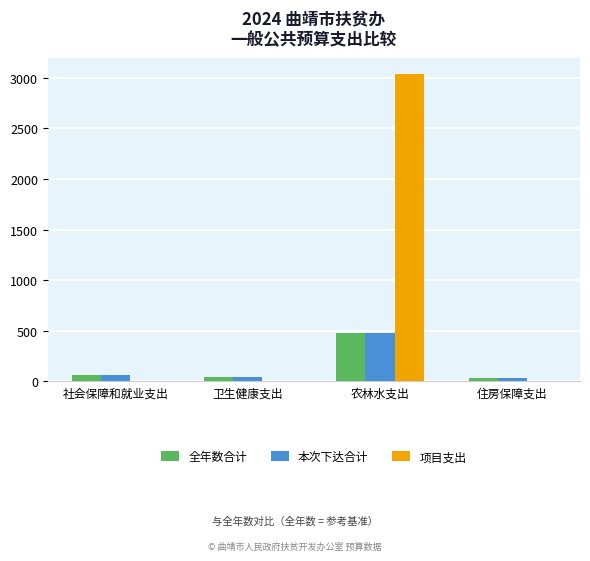

Between 农林水支出 and 住房保障支出, which series saw the biggest shift?

项目支出